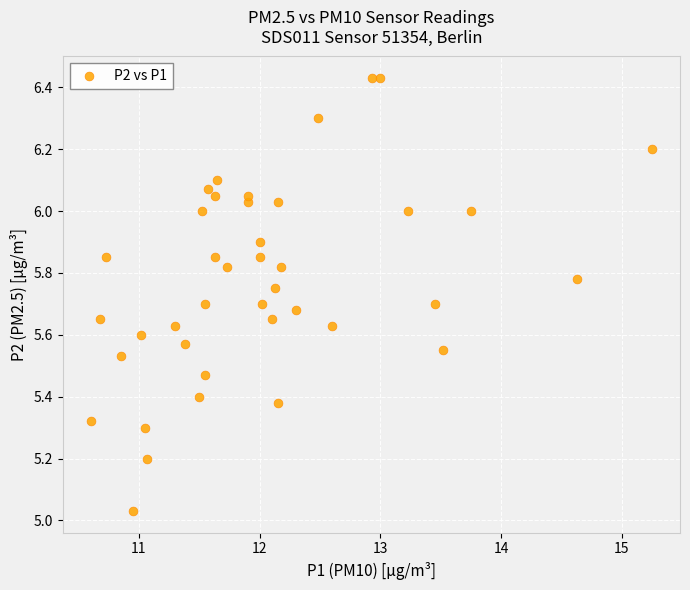

What is the range of Y values (max minus min)?

1.4